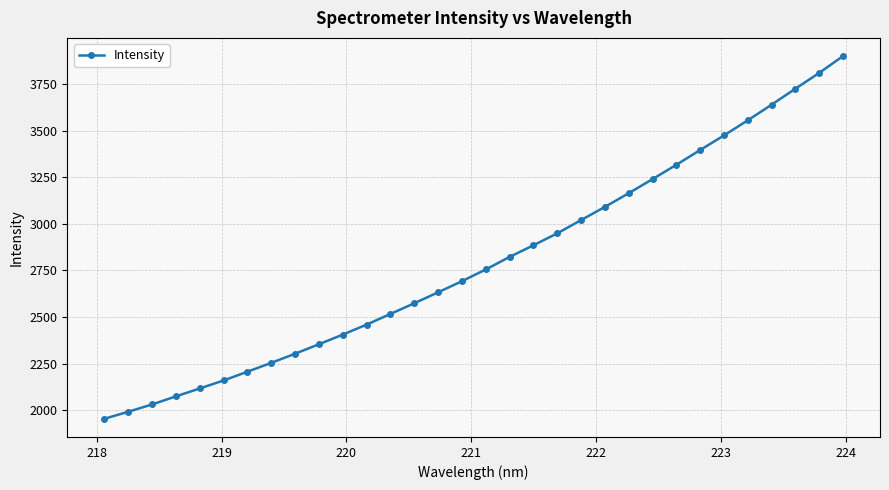

True or false: there are more than 2 points higher than both neighbors.

False